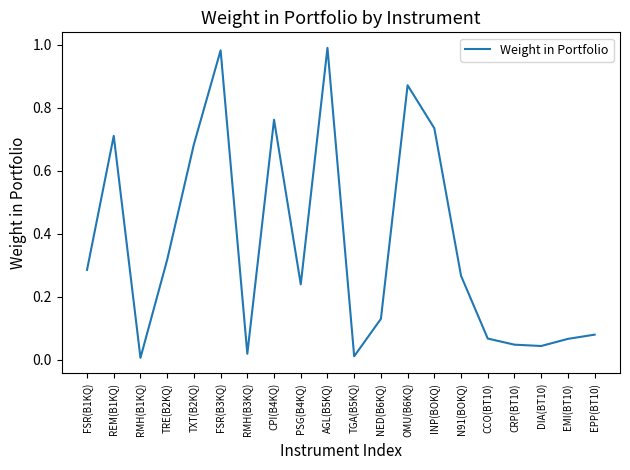

How many categories are shown in the chart?

20